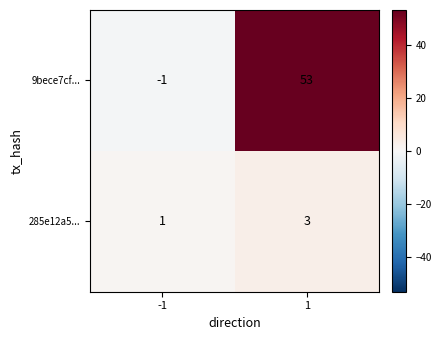

At which category is the sum across all series the highest?

1